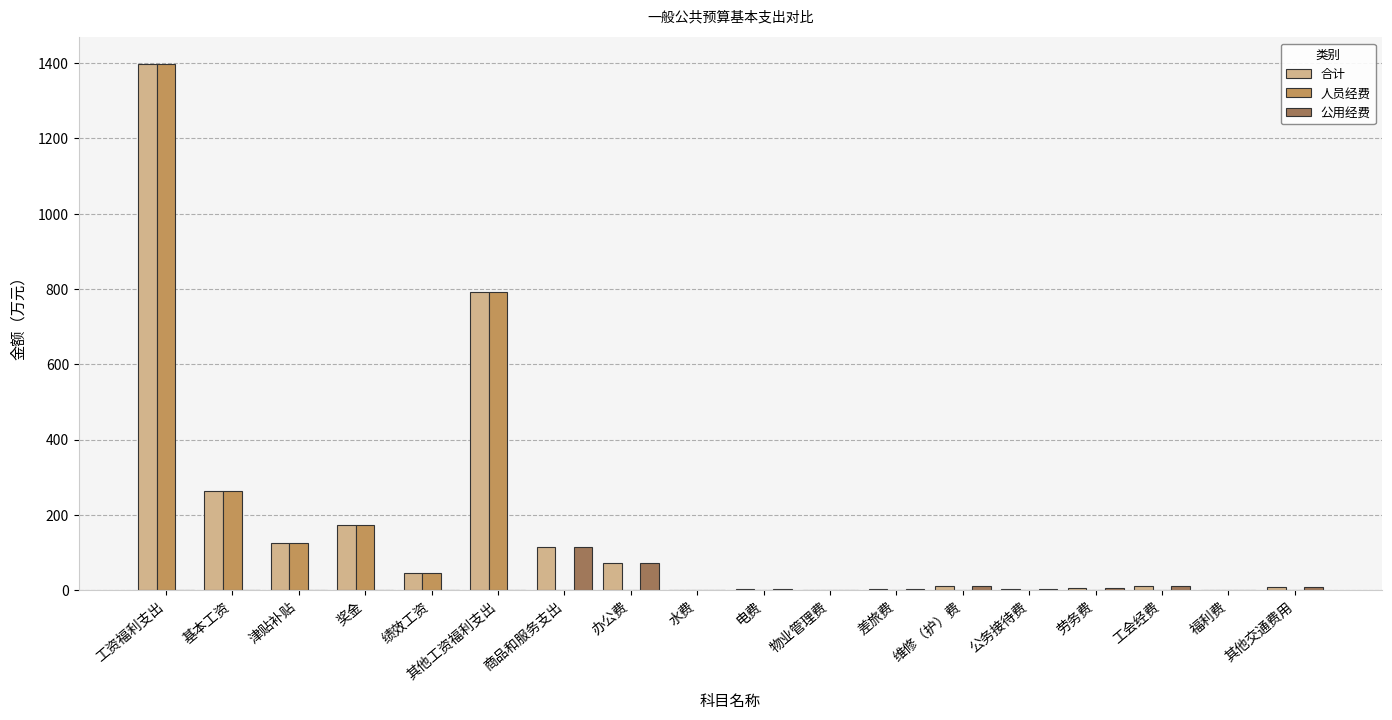

True or false: 公用经费 has a value of 10.4 at 工会经费.

True